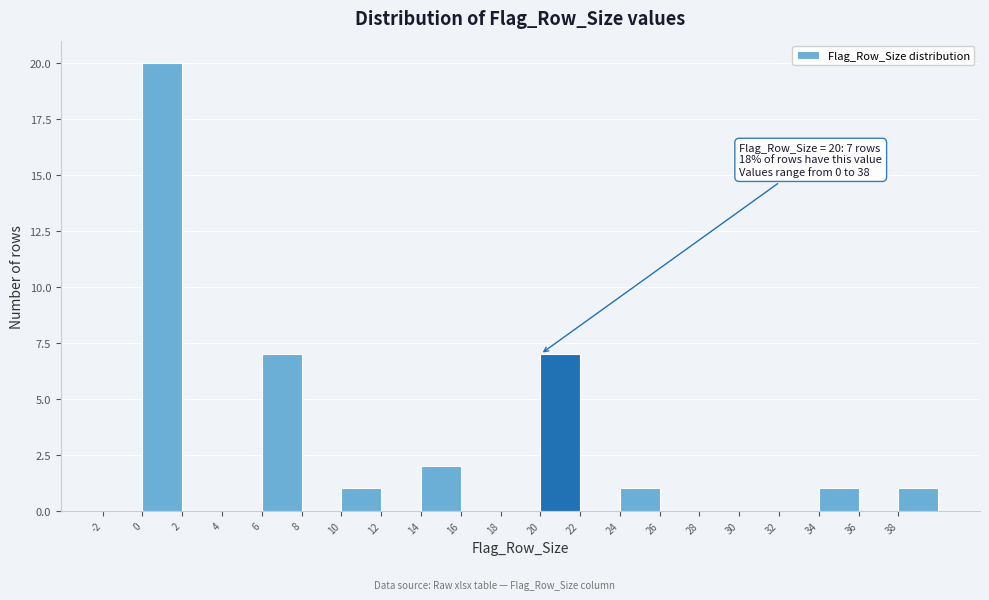

Over which range of the x-axis is the bar tallest?

0 to 2